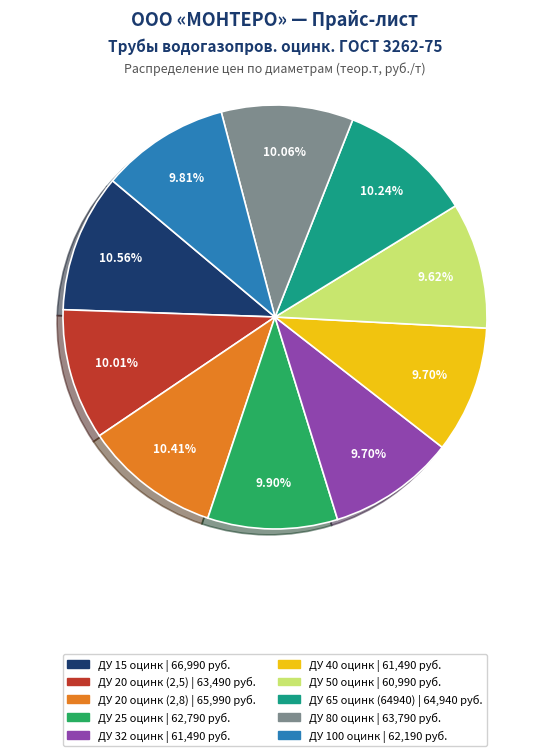

Does any single category account for the majority?

No